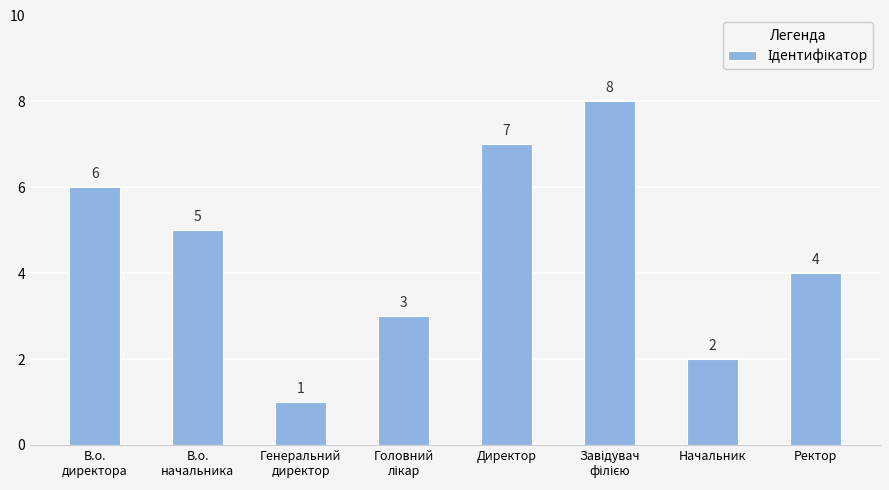

Reading right to left, what are all the values shown in this chart?

4	2	8	7	3	1	5	6